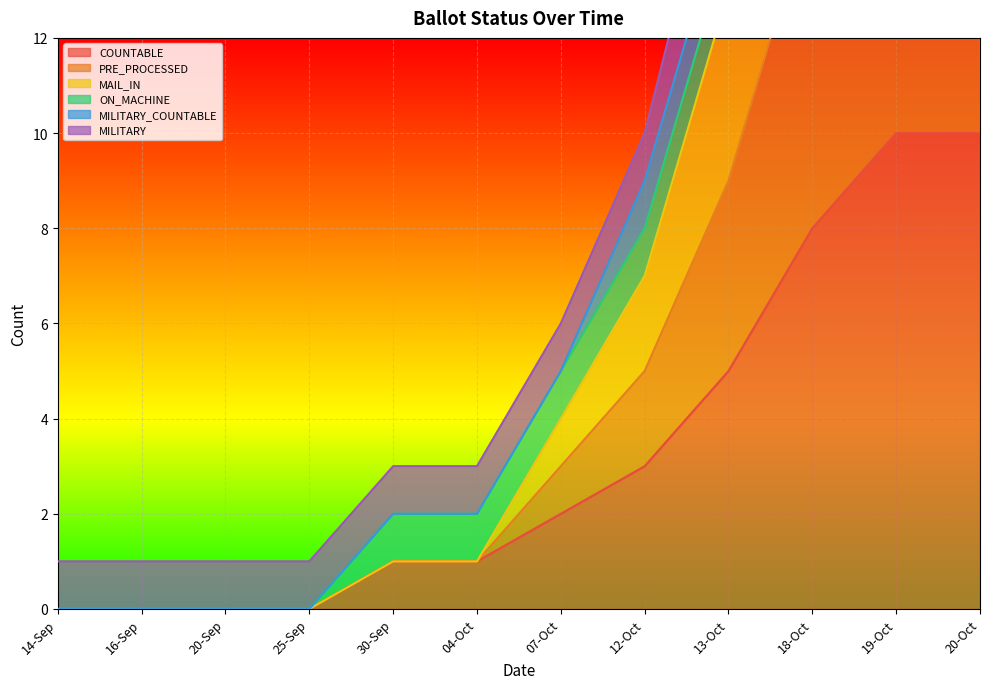

What is the maximum value shown in the chart?

28